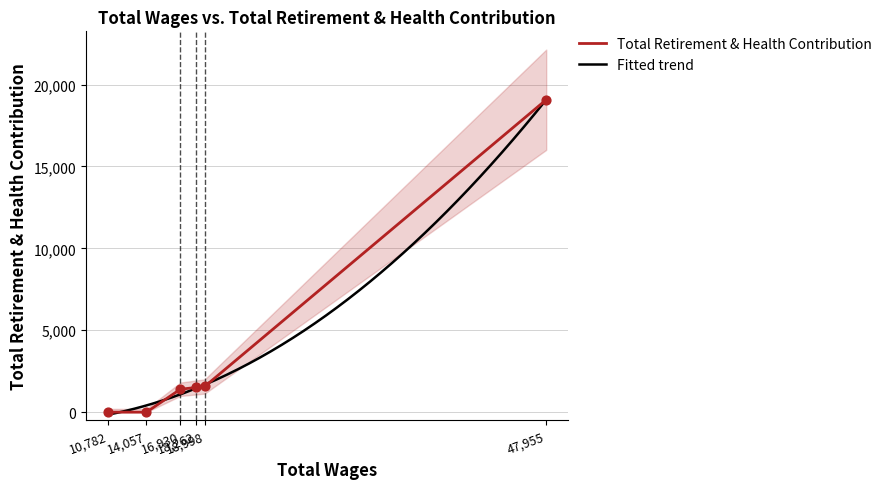

What is the change in value from 14057 to 18998?

+1567